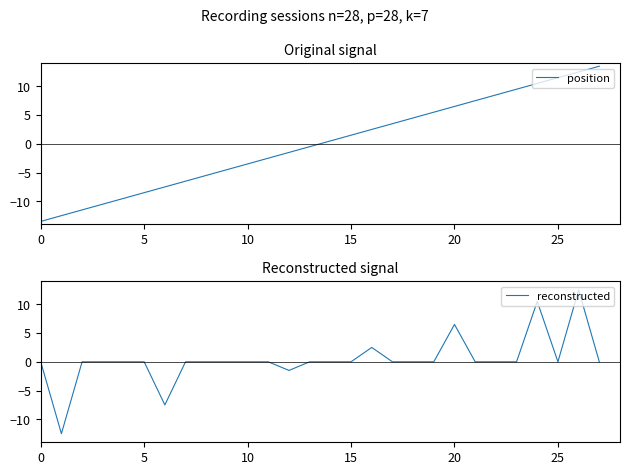

What is the maximum value for position?

13.5